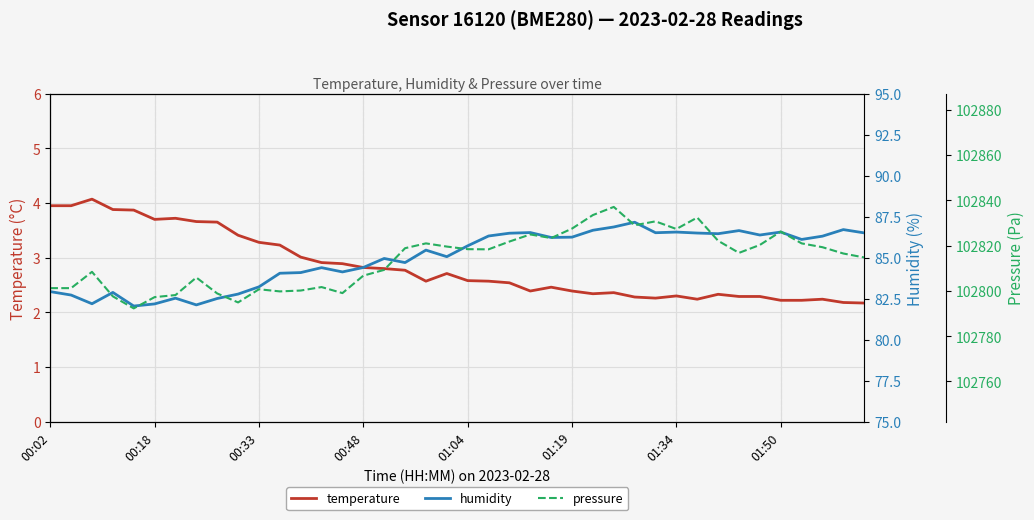

The value of temperature at 01:04 is 4.3. True or false?

False